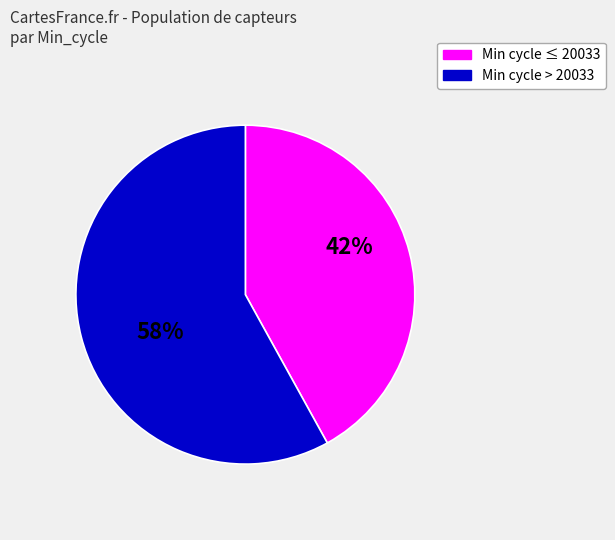

Is there a majority slice in this chart?

Yes